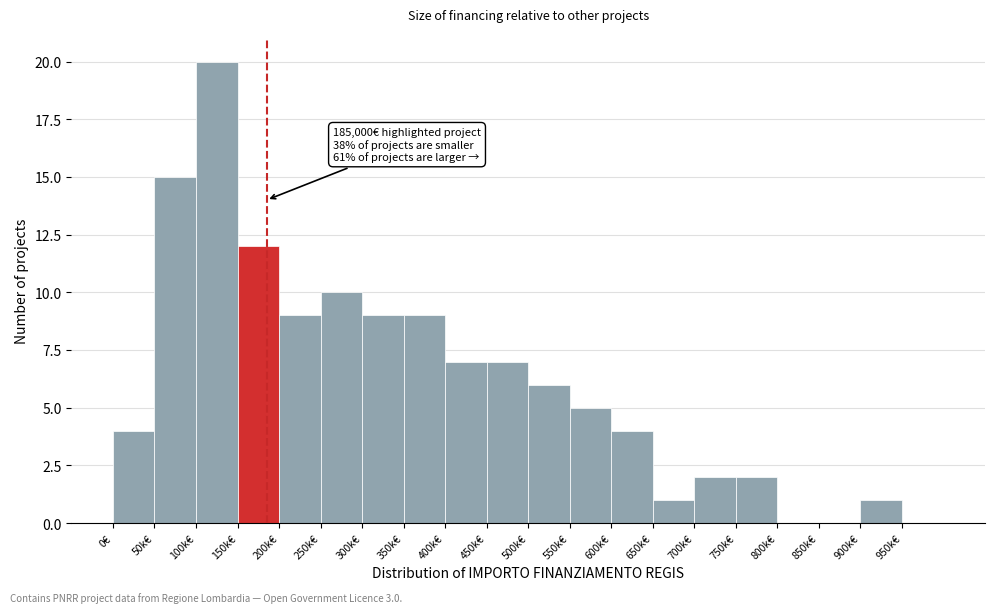

Reading left to right, what are all the values shown in this chart?

0€=4	50k€=15	100k€=20	150k€=12	200k€=9	250k€=10	300k€=9	350k€=9	400k€=7	450k€=7	500k€=6	550k€=5	600k€=4	650k€=1	700k€=2	750k€=2	800k€=0	850k€=0	900k€=1	950k€=0